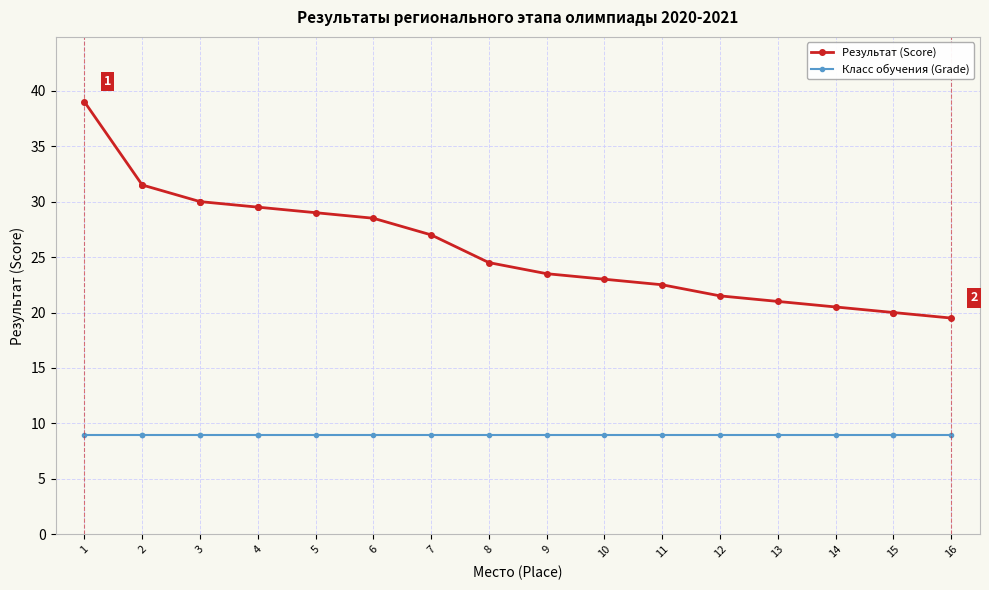

Which category has the lowest value across all series?

1